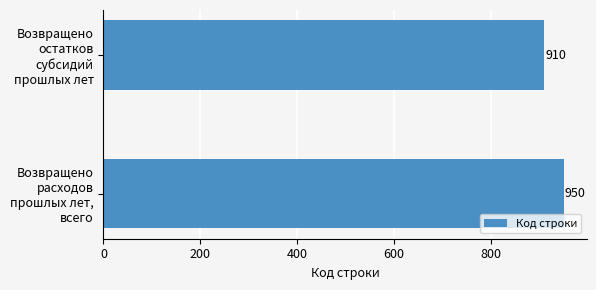

True or false: the data shows 1549 at Возвращено остатков субсидий прошлых лет.

False